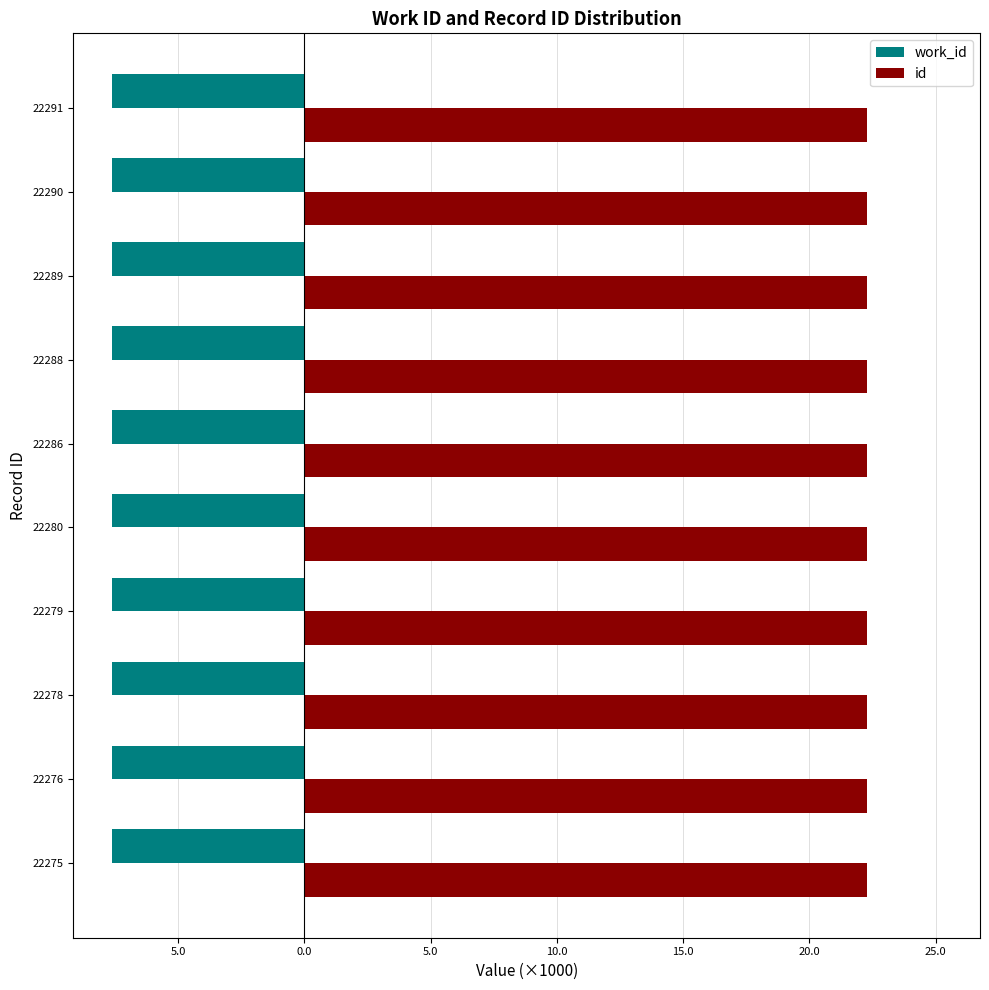

Which series has the largest total across all categories?

id